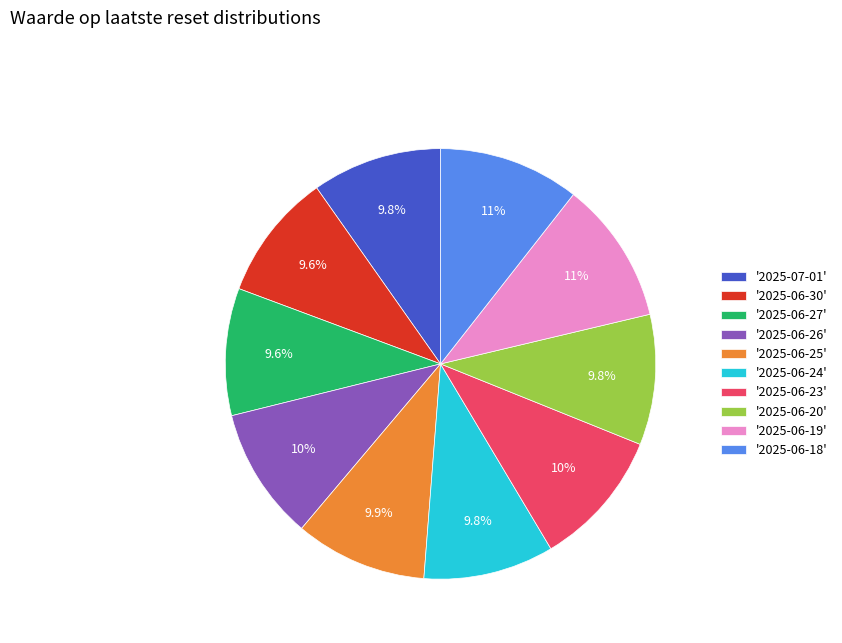

What is the total percentage of '2025-06-25' and '2025-06-26'?

19.9%